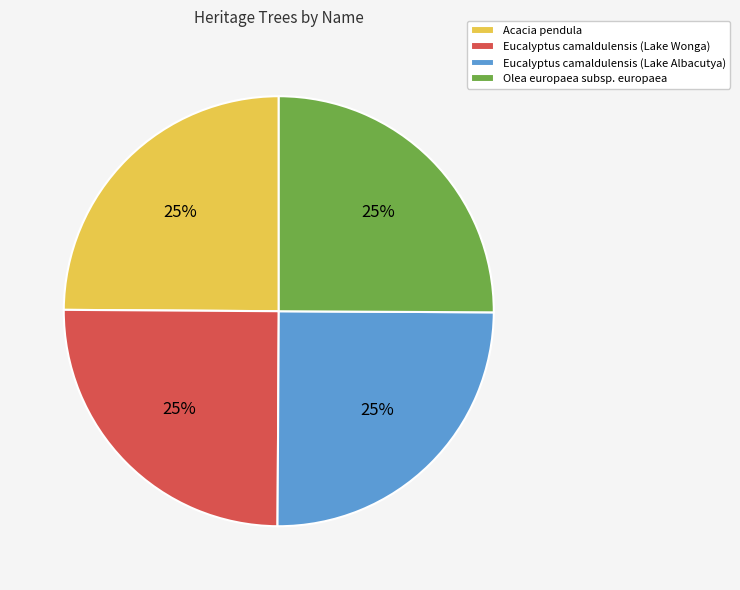

Count the number of slices in the pie.

4